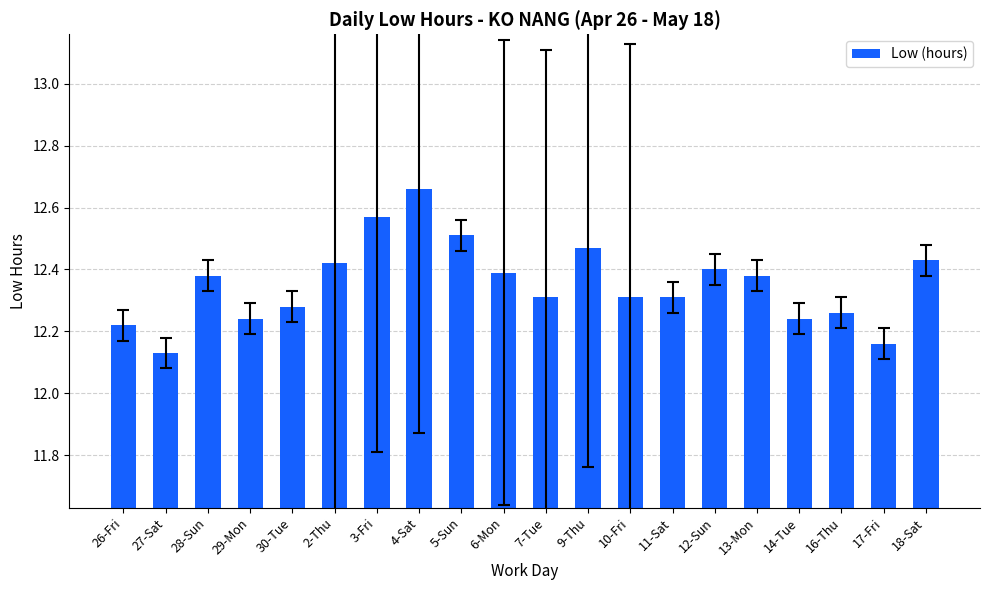

What is the label of the 11th bar from the right?

6-Mon